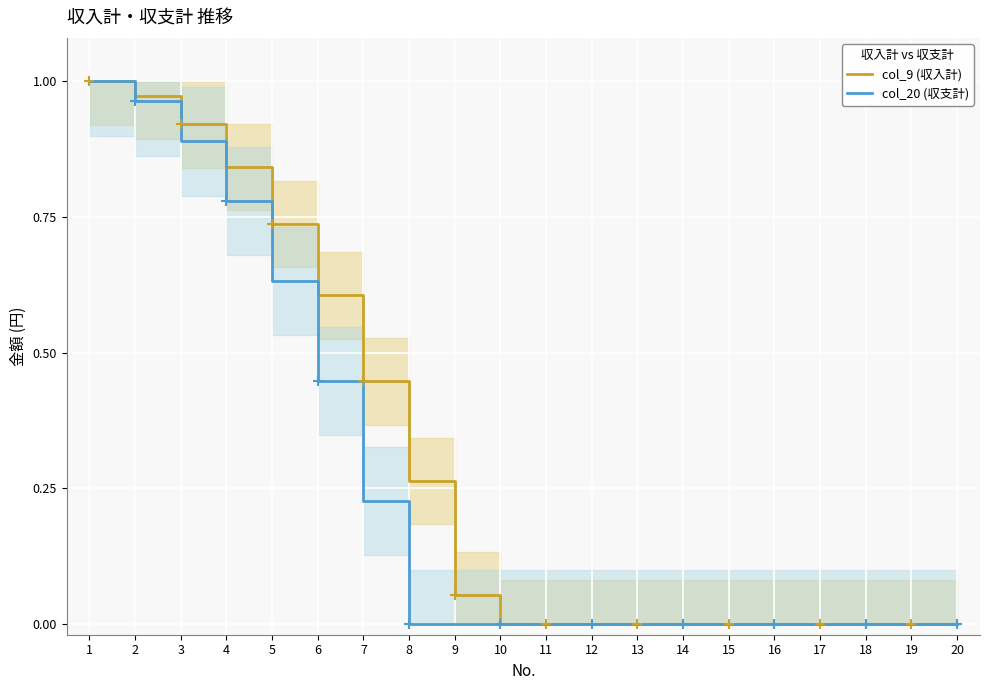

Is it true that col_9 (収入計) equals -0.6 at 15?

False